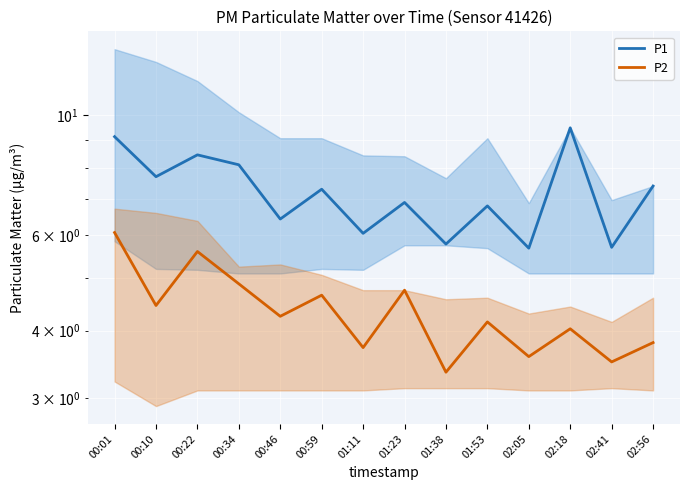

List the series in order of their overall mean, highest first.

P1, P2